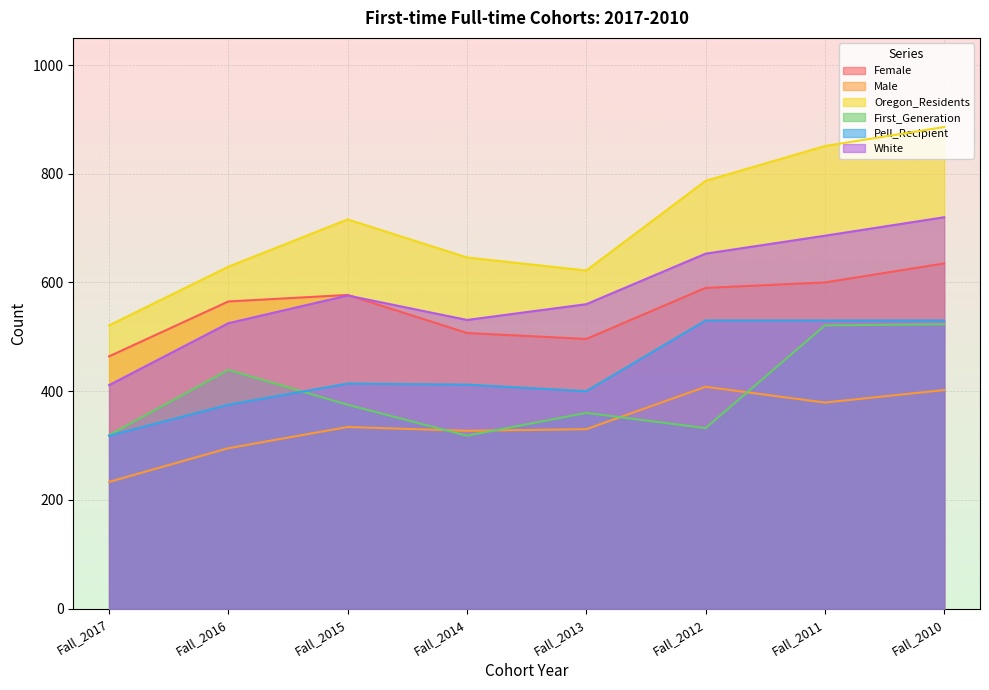

What is the maximum value shown in the chart?

886